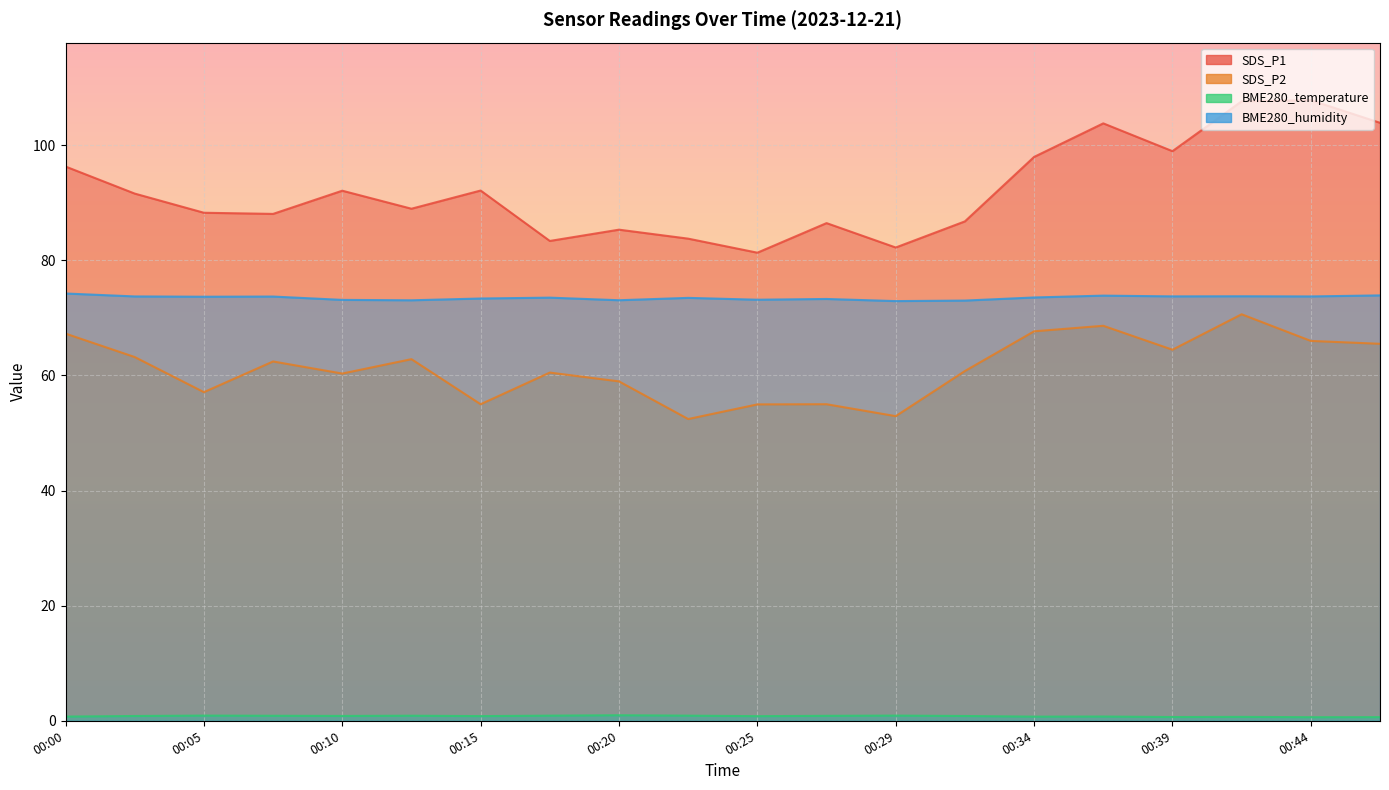

True or false: SDS_P1 and SDS_P2 cross at least once.

False